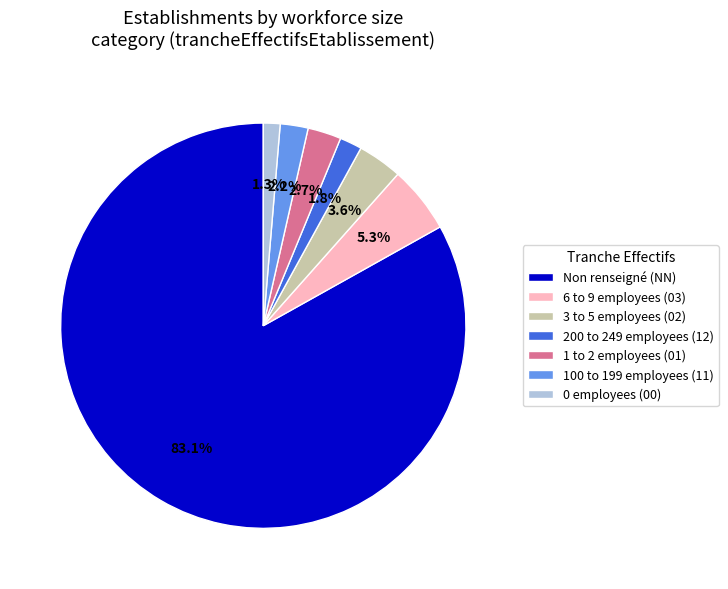

Count the number of slices in the pie.

7